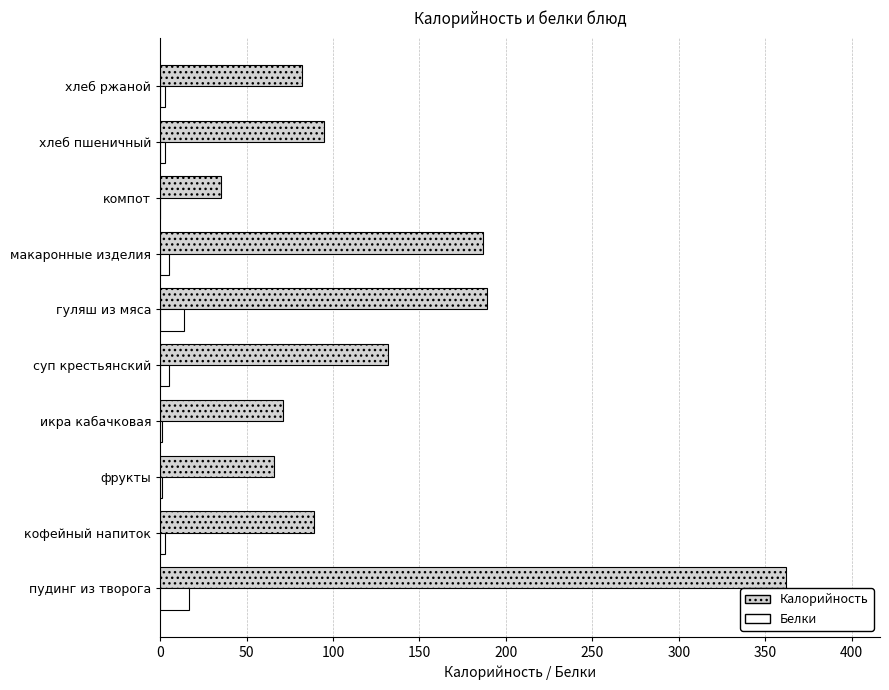

The Калорийность series shows 72 at суп крестьянский. True or false?

False